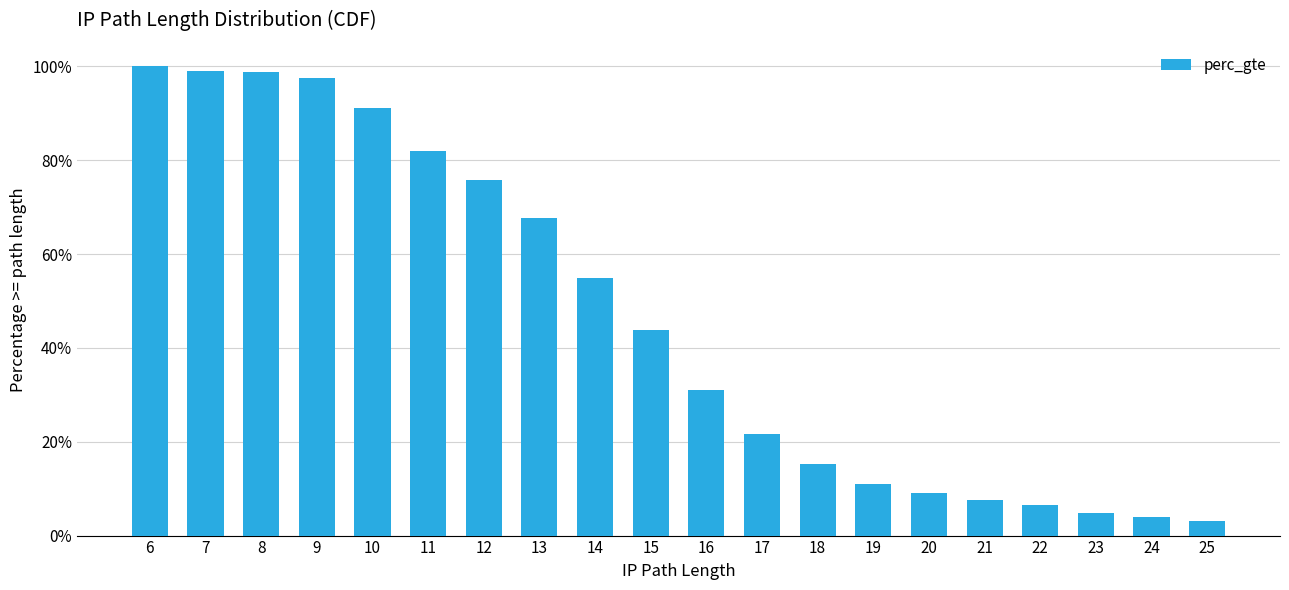

Reading right to left, extract all data points from this chart.

25=0.0	24=0.0	23=0.0	22=0.1	21=0.1	20=0.1	19=0.1	18=0.2	17=0.2	16=0.3	15=0.4	14=0.5	13=0.7	12=0.8	11=0.8	10=0.9	9=1.0	8=1.0	7=1.0	6=1.0